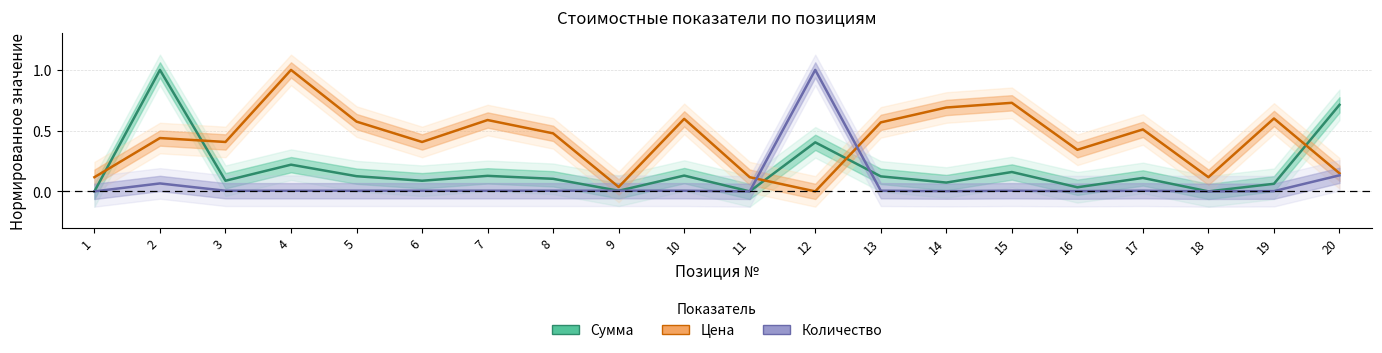

Which series has the widest spread of values?

Сумма